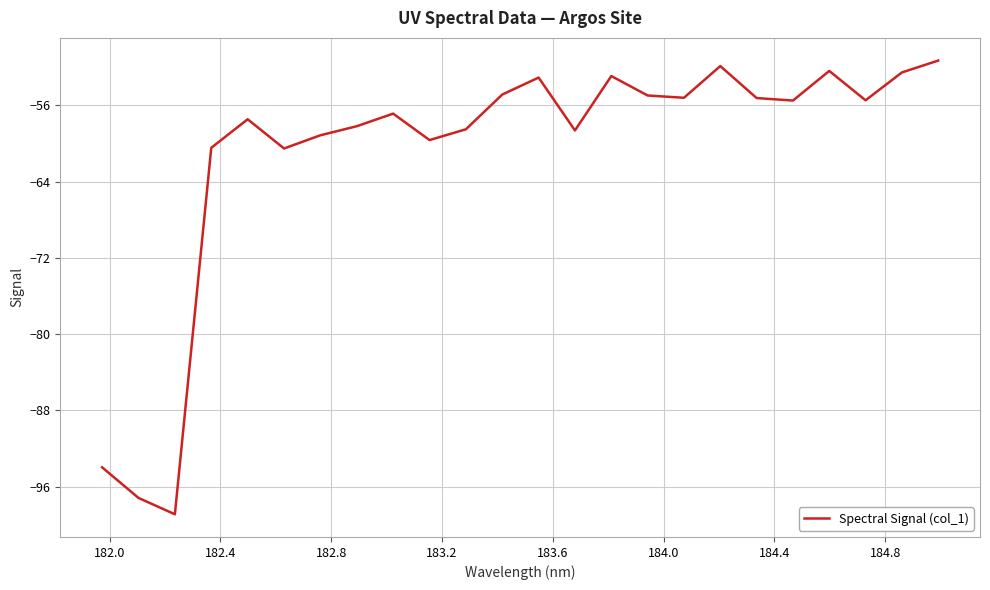

What is the maximum value shown in the chart?

-51.3